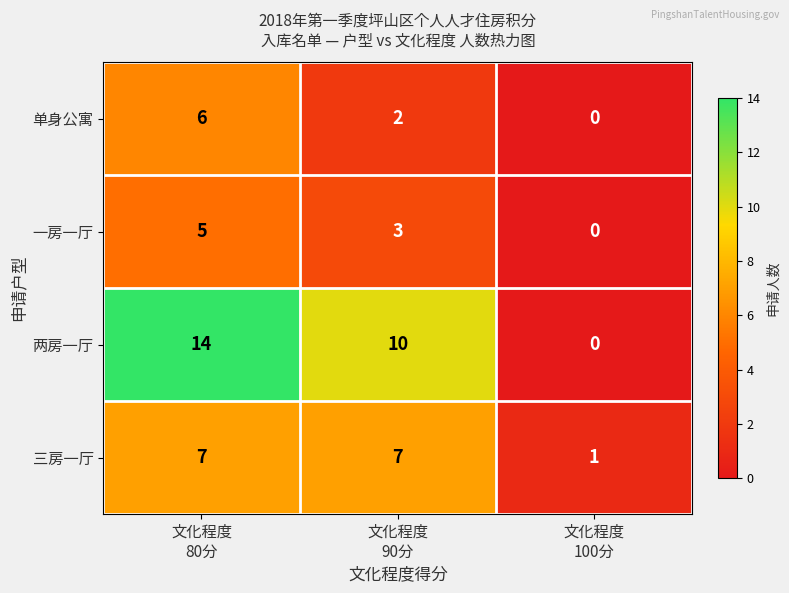

Reading right to left, extract all data points from this chart.

单身公寓: 0	2	6
一房一厅: 0	3	5
两房一厅: 0	10	14
三房一厅: 1	7	7